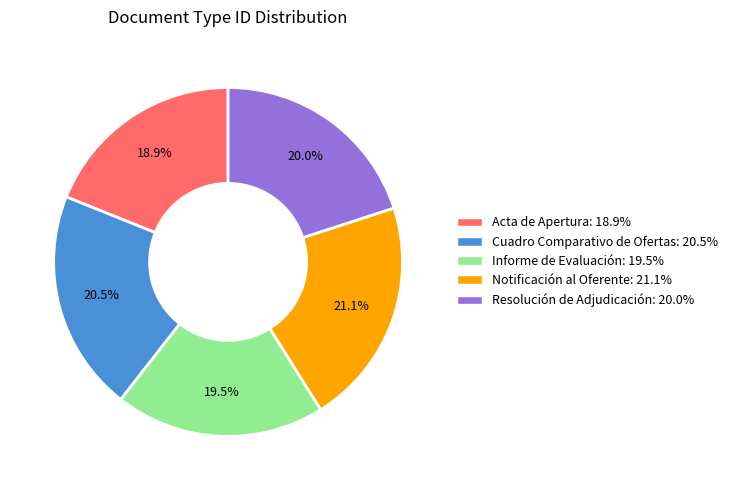

Which has a higher value, Notificación al Oferente: 21.1% or Resolución de Adjudicación: 20.0%?

Notificación al Oferente: 21.1%